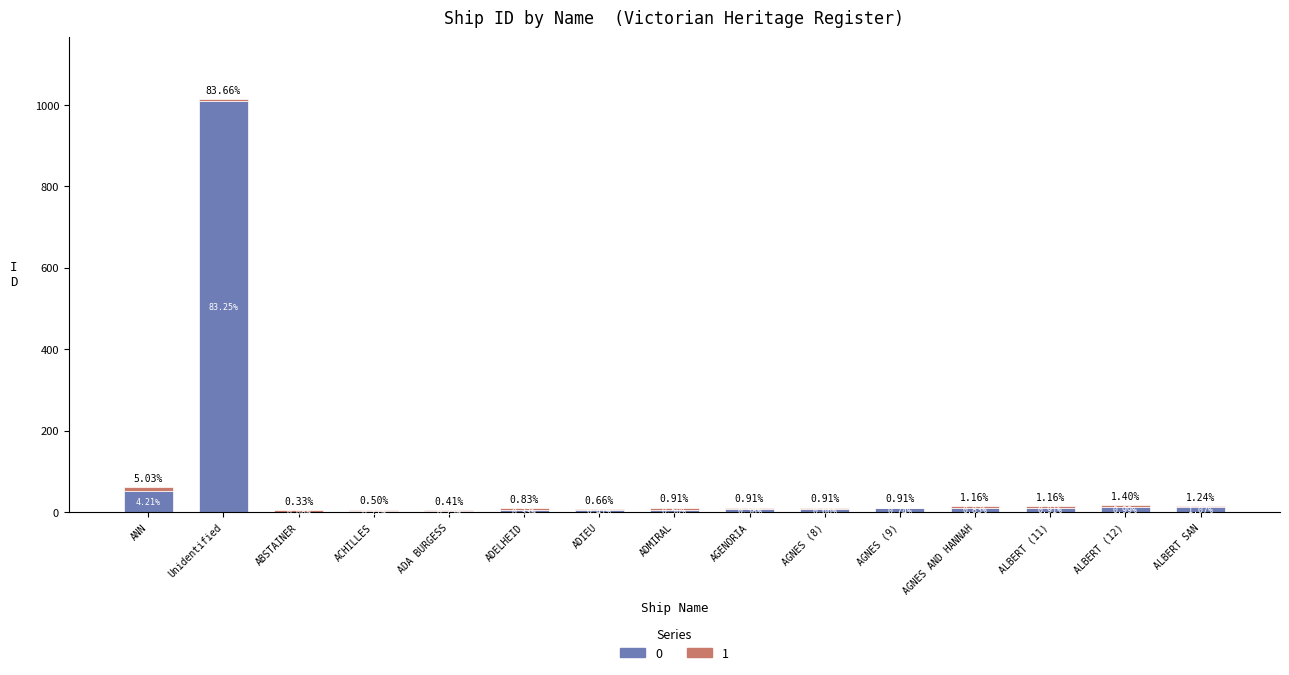

Does the chart contain stacked bars?

Yes